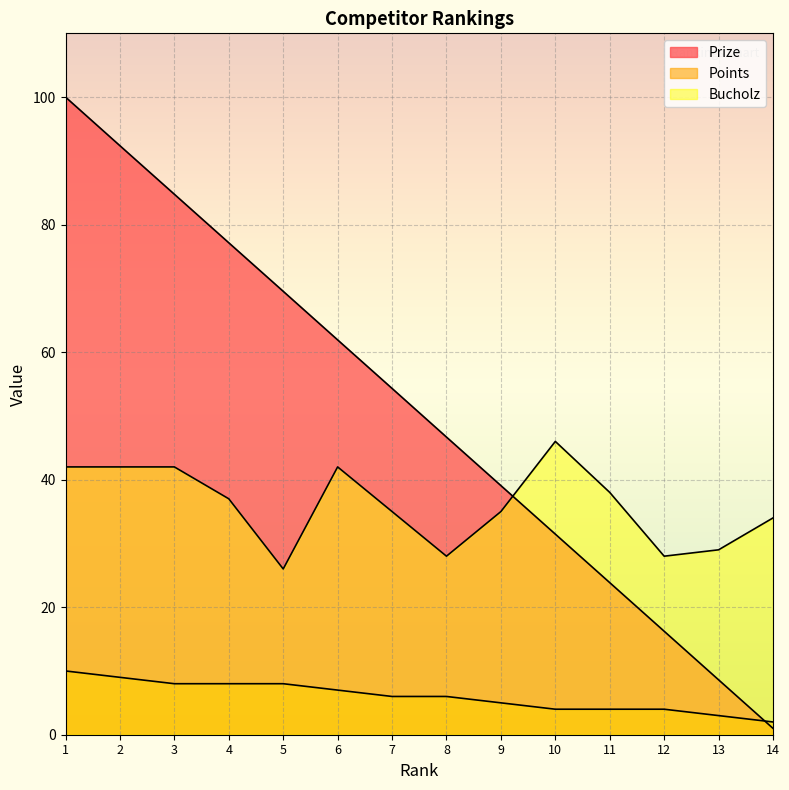

True or false: Bucholz and Points intersect in this chart.

False